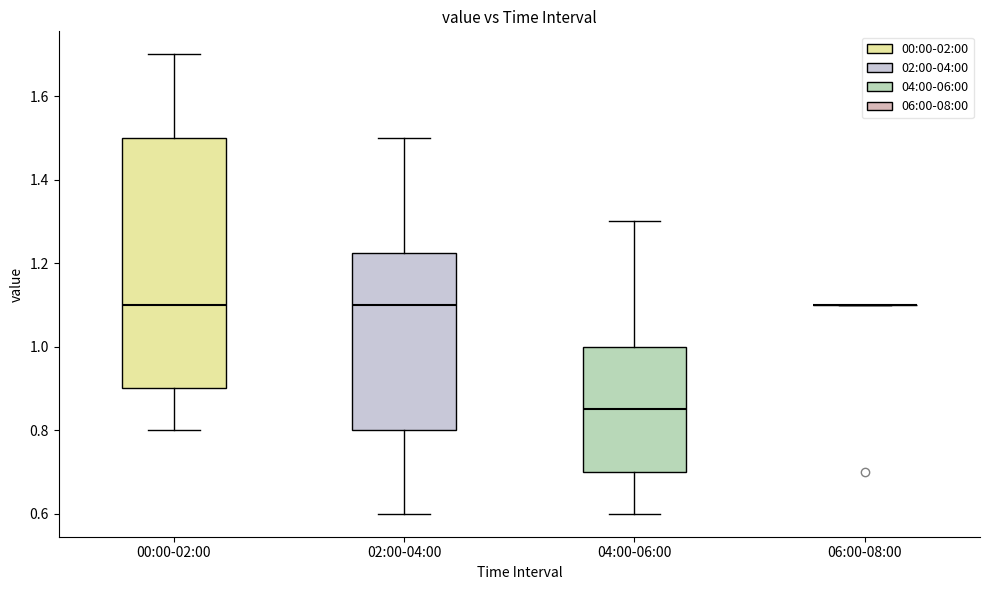

Reading left to right, read every box against the y-axis: the position of its median line, the range the box covers, and the ends of its whiskers. The values are not printed on the chart, so give them approximately, as read against the axis.

00:00-02:00: median 1.10, box 0.90 to 1.50, whiskers 0.80 to 1.70
02:00-04:00: median 1.10, box 0.80 to 1.22, whiskers 0.60 to 1.50
04:00-06:00: median 0.86, box 0.70 to 1.00, whiskers 0.60 to 1.30
06:00-08:00: box collapsed to a line at 1.10, whiskers 1.10 to 1.10